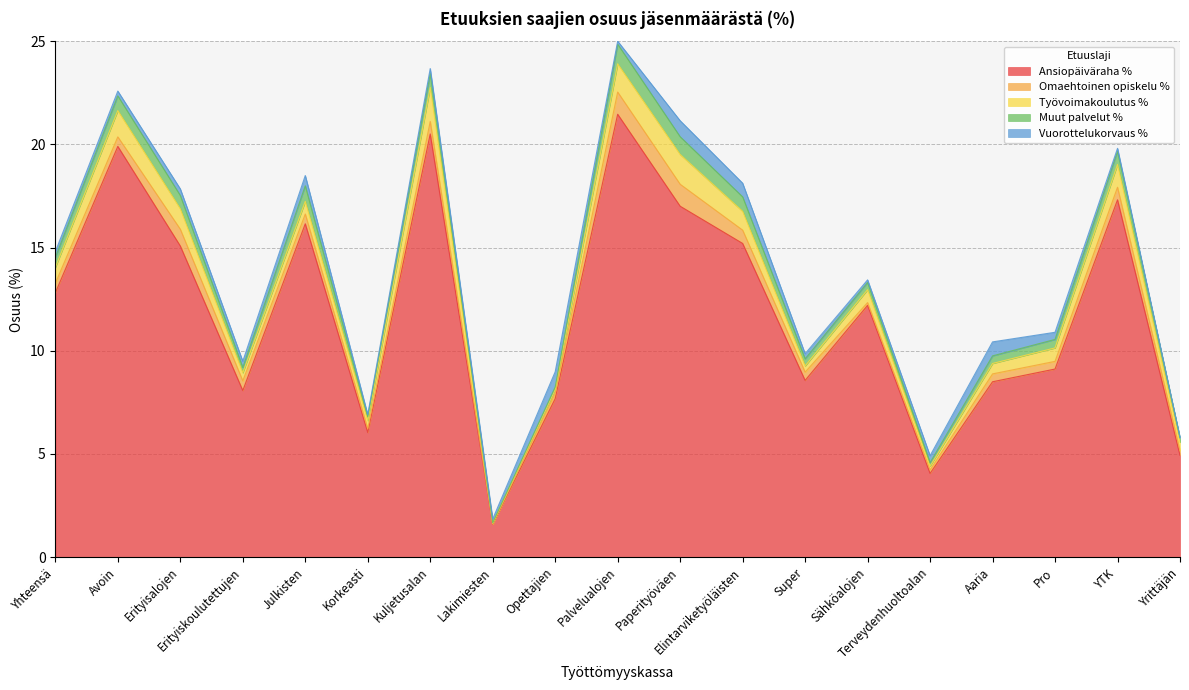

Reading left to right, extract all data points from this chart.

Ansiopäiväraha %: 12.8	19.9	15.1	8.1	16.2	6.0	20.5	1.6	7.7	21.5	17.0	15.2	8.6	12.2	4.1	8.5	9.1	17.3	4.9
Omaehtoinen opiskelu %: 0.5	0.5	0.8	0.5	0.5	0.2	0.6	0.0	0.3	1.1	1.1	0.6	0.4	0.1	0.2	0.4	0.4	0.6	0.2
Työvoimakoulutus %: 0.8	1.3	1.0	0.4	0.6	0.4	1.6	0.0	0.2	1.4	1.4	0.9	0.3	0.6	0.2	0.5	0.7	1.1	0.4
Muut palvelut %: 0.5	0.7	0.6	0.3	0.8	0.2	0.7	0.0	0.1	1.0	0.9	0.7	0.3	0.3	0.2	0.4	0.4	0.6	0.2
Vuorottelukorvaus %: 0.3	0.2	0.3	0.3	0.5	0.1	0.2	0.2	0.7	0.1	0.8	0.7	0.2	0.1	0.3	0.7	0.3	0.2	0.0